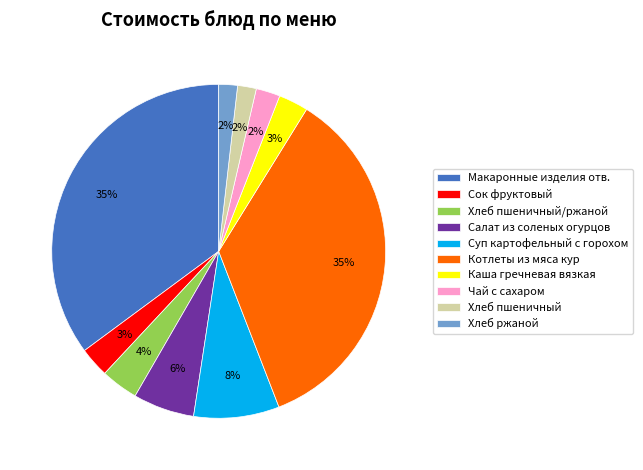

Does Хлеб пшеничный/ржаной account for over 50% of the chart?

No